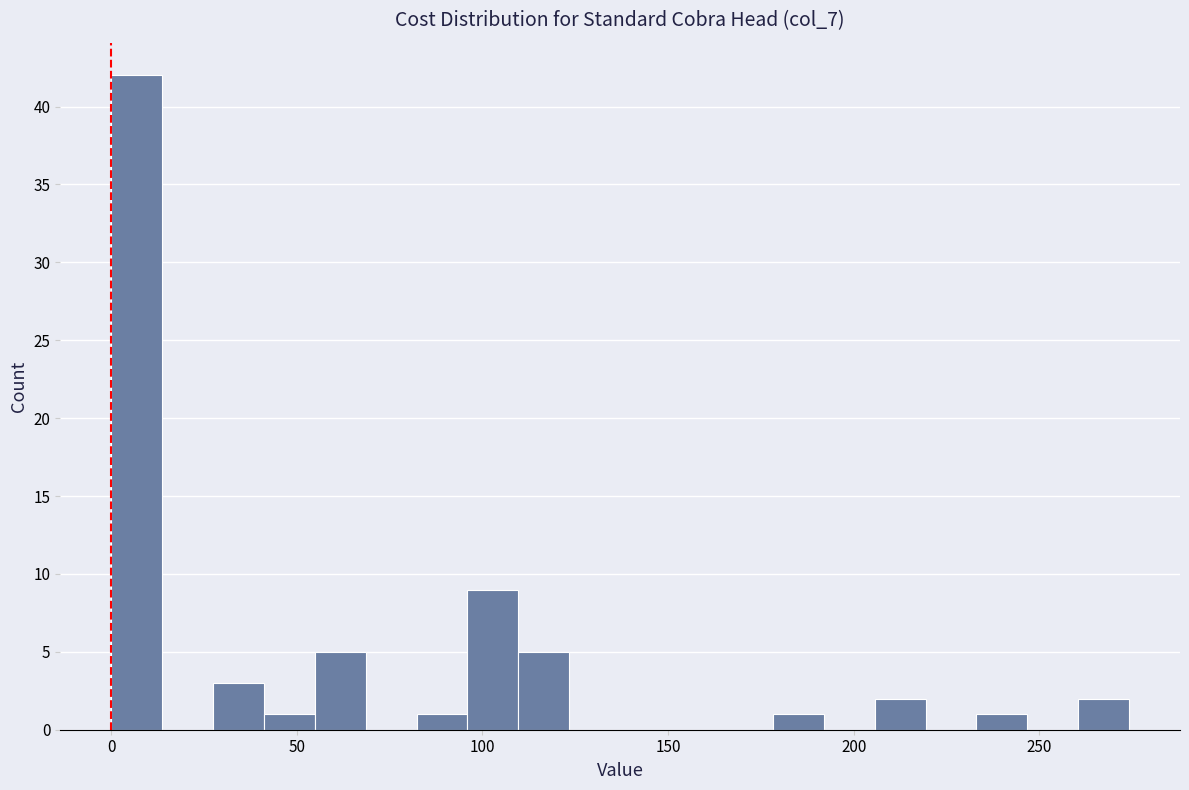

Around what value on the x-axis is the tallest bar? Give the approximate position of its centre, as read against the axis.

5